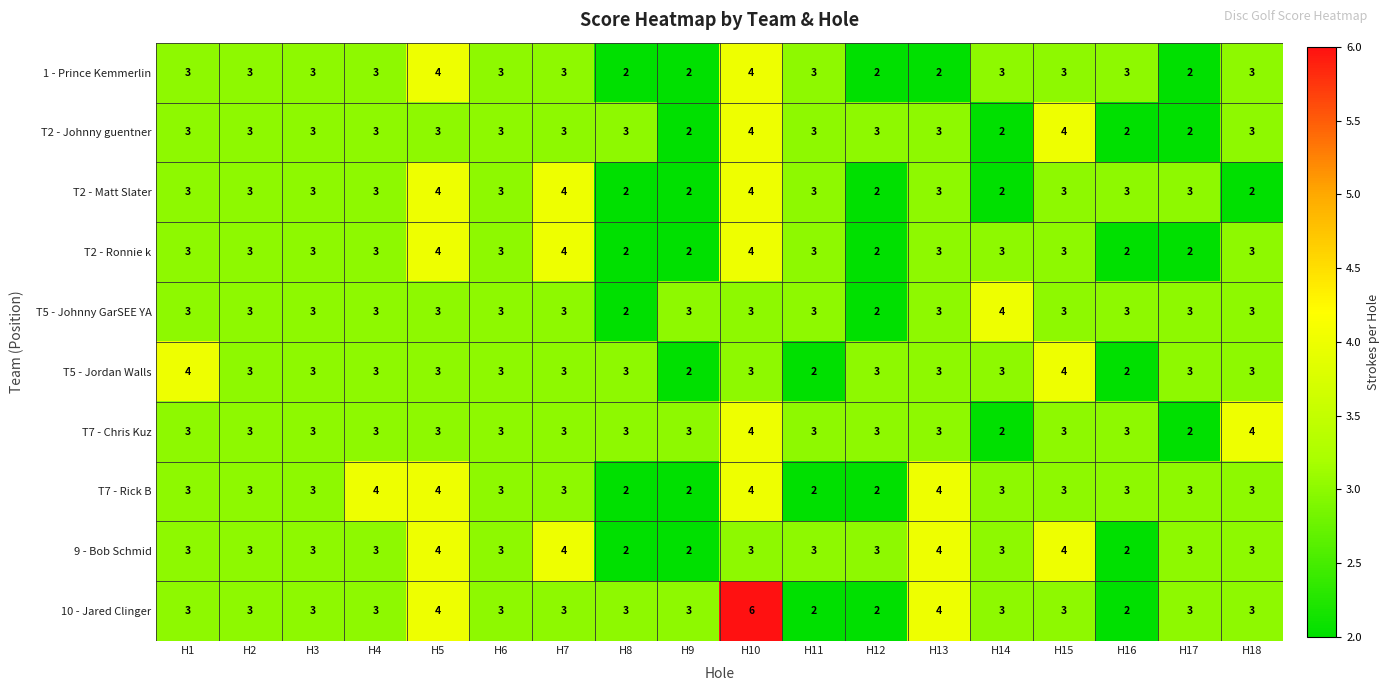

Which category has the highest value in the T5 - Johnny GarSEE YA series?

H14